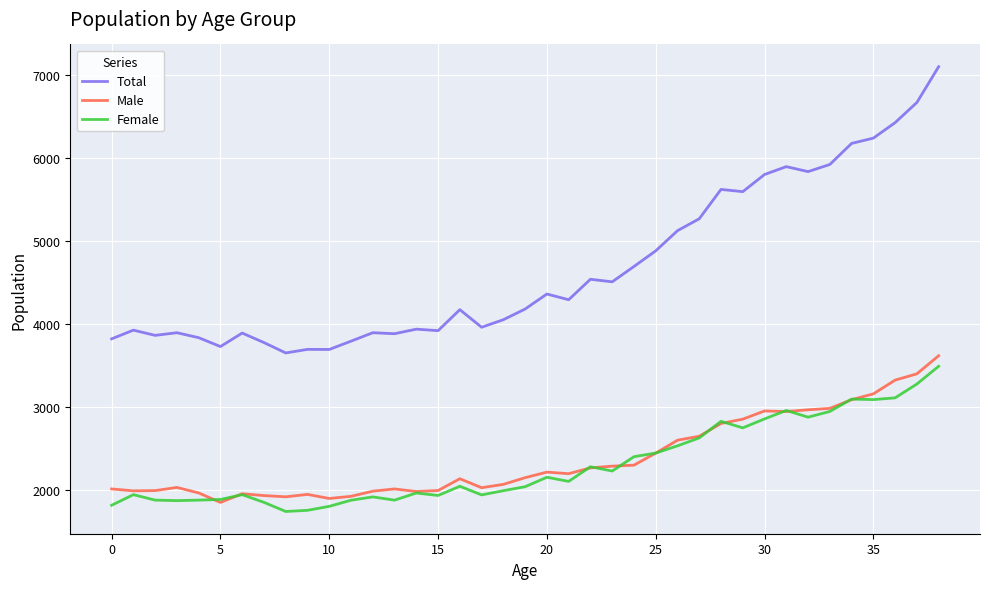

What is the greatest value displayed?

7103